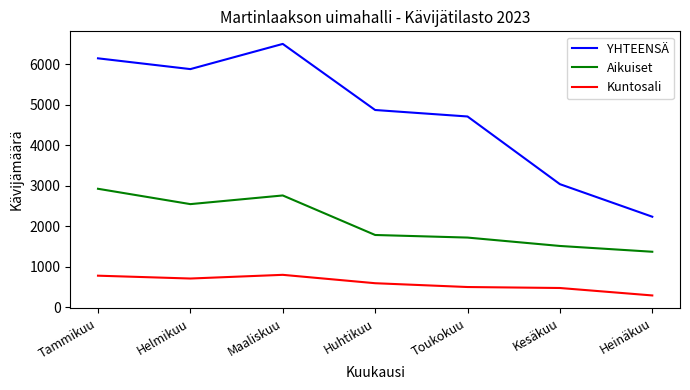

What is the difference between the Kuntosali values at Huhtikuu and Tammikuu?

186